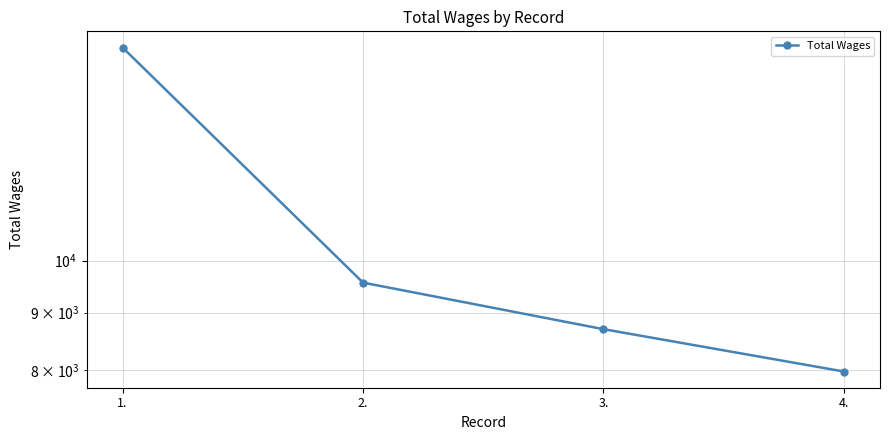

What is the value of the 2nd point from the left?

9564